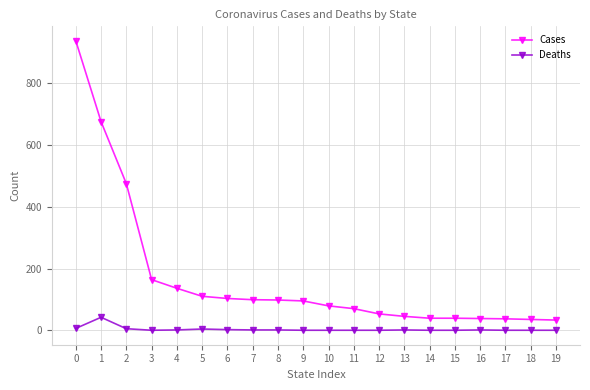

At 14, list the series in order from largest to smallest.

Cases, Deaths